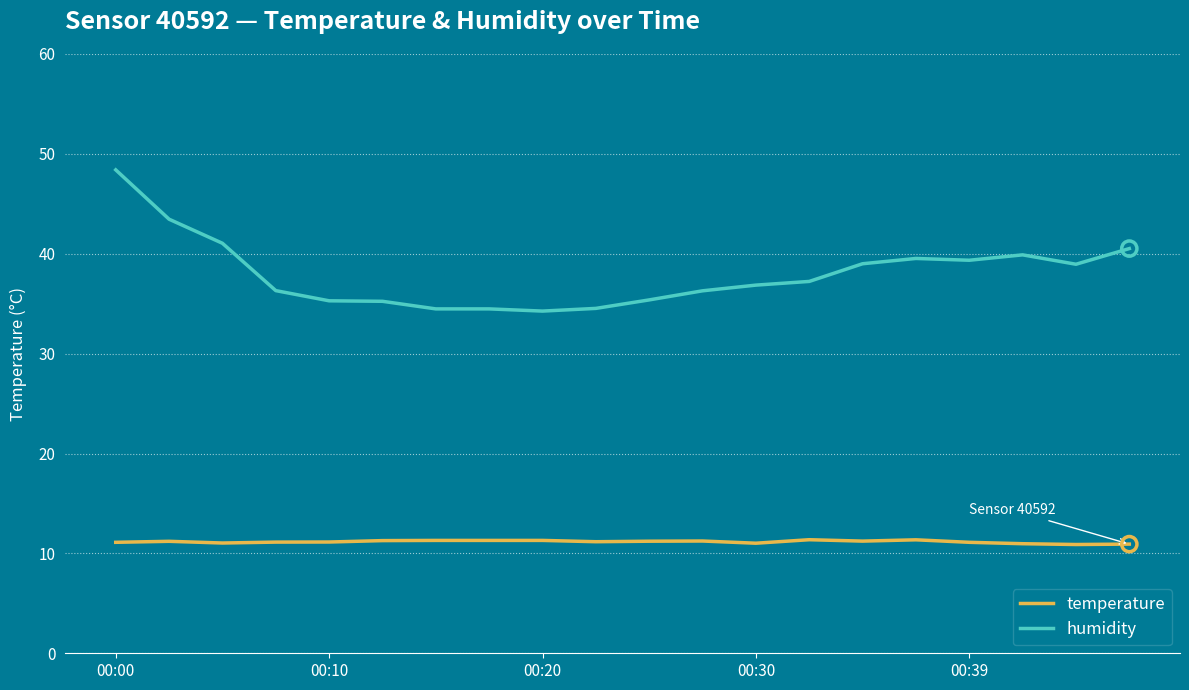

Which series has the widest spread of values?

humidity